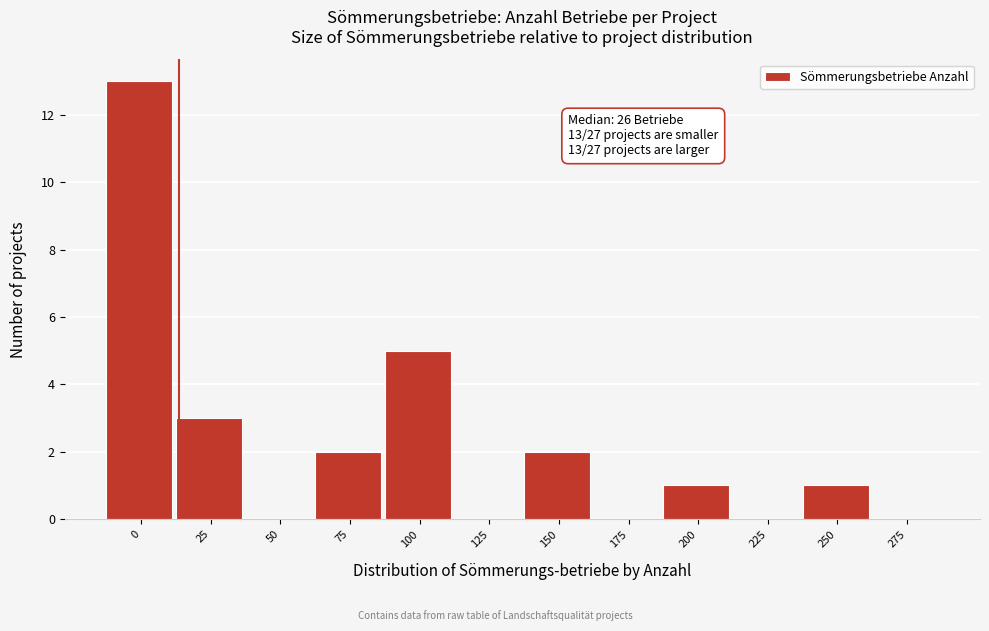

Reading right to left, what are all the values shown in this chart?

275=0	250=1	225=0	200=1	175=0	150=2	125=0	100=5	75=2	50=0	25=3	0=13